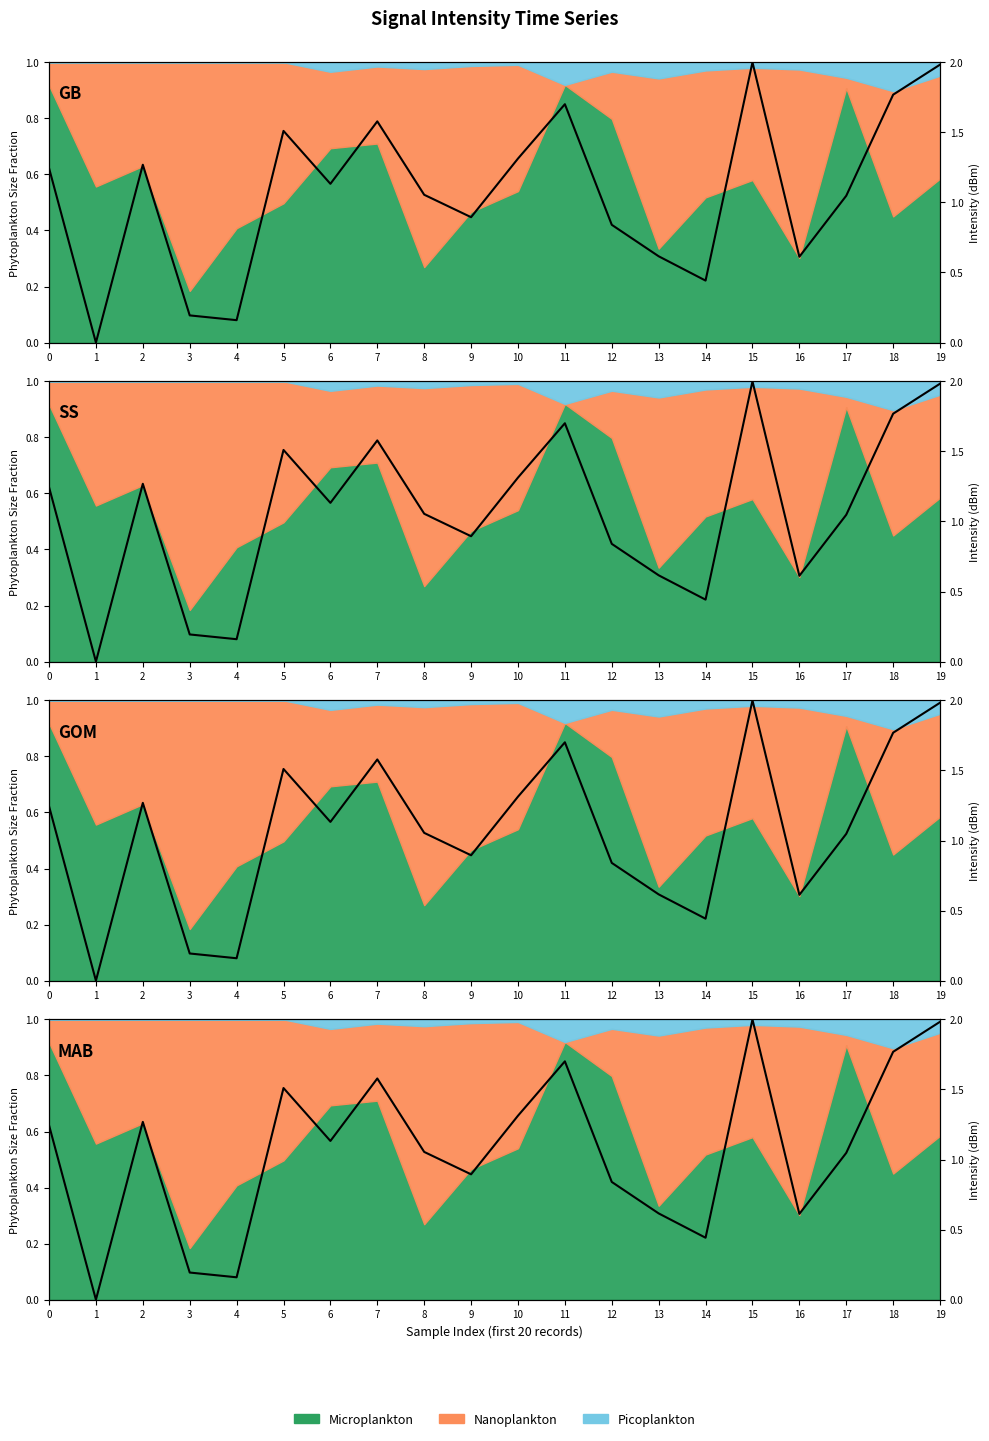

At which label is the value closest to 1?

17